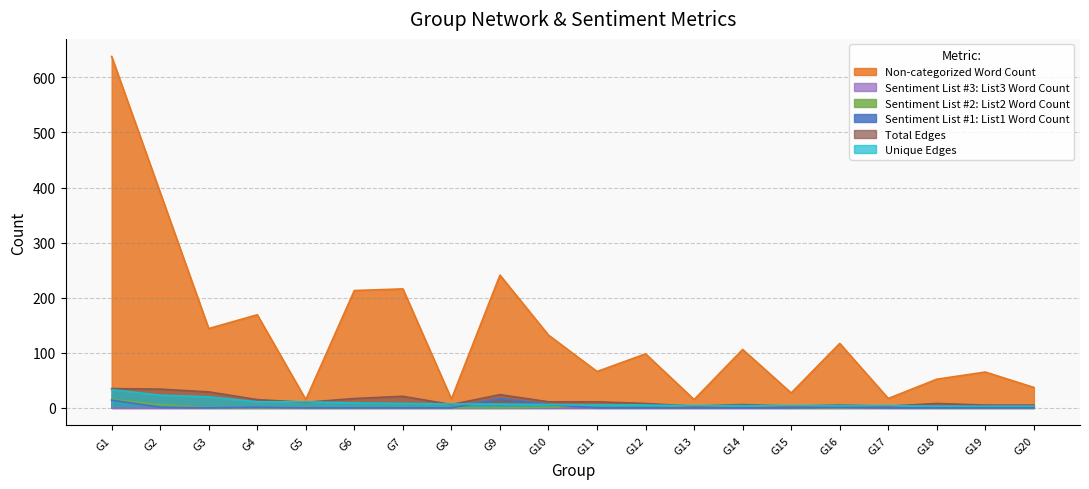

What is the sum of all Sentiment List #2: List2 Word Count values?

40